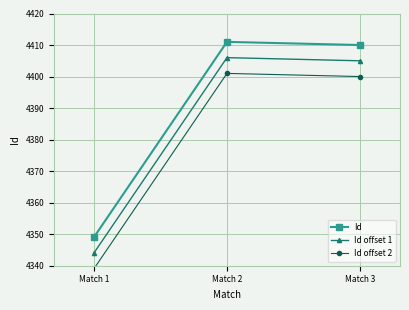

List the series in order of their peak value, highest first.

Id, Id offset 1, Id offset 2